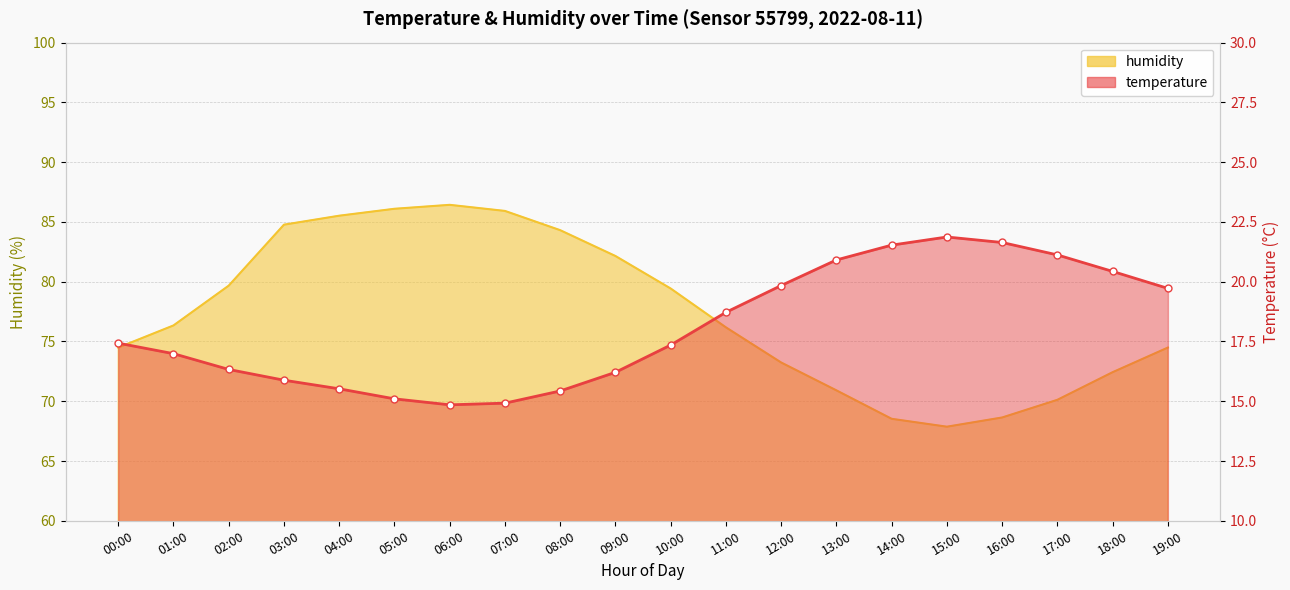

Reading left to right, extract all data points from this chart.

temperature: 17.4	17.0	16.3	15.9	15.5	15.1	14.8	14.9	15.4	16.2	17.4	18.7	19.8	20.9	21.5	21.9	21.6	21.1	20.4	19.7
humidity: 74.5	76.3	79.7	84.8	85.5	86.1	86.4	85.9	84.3	82.2	79.4	76.2	73.2	70.9	68.5	67.9	68.6	70.1	72.4	74.5